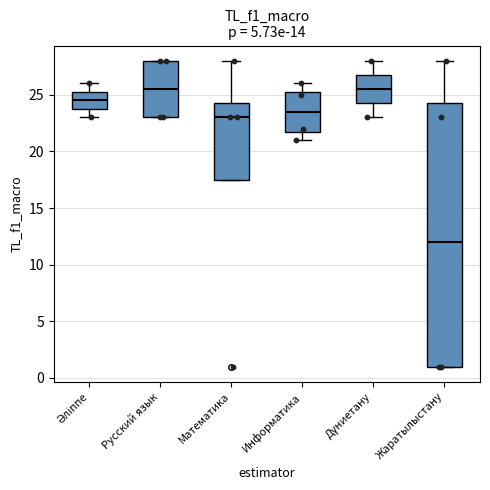

Reading left to right, read every box against the y-axis: the position of its median line, the range the box covers, and the ends of its whiskers. The values are not printed on the chart, so give them approximately, as read against the axis.

Әліппе: median 24.5, box 24.0 to 25.5, whiskers 23.0 to 26.0
Русский язык: median 25.5, box 23.0 to 28.0, whiskers 23.0 to 28.0
Математика: median 23.0, box 17.5 to 24.5, whiskers 17.5 to 28.0
Информатика: median 23.5, box 22.0 to 25.5, whiskers 21.0 to 26.0
Дүниетану: median 25.5, box 24.5 to 27.0, whiskers 23.0 to 28.0
Жаратылыстану: median 12.0, box 1.0 to 24.5, whiskers 1.0 to 28.0